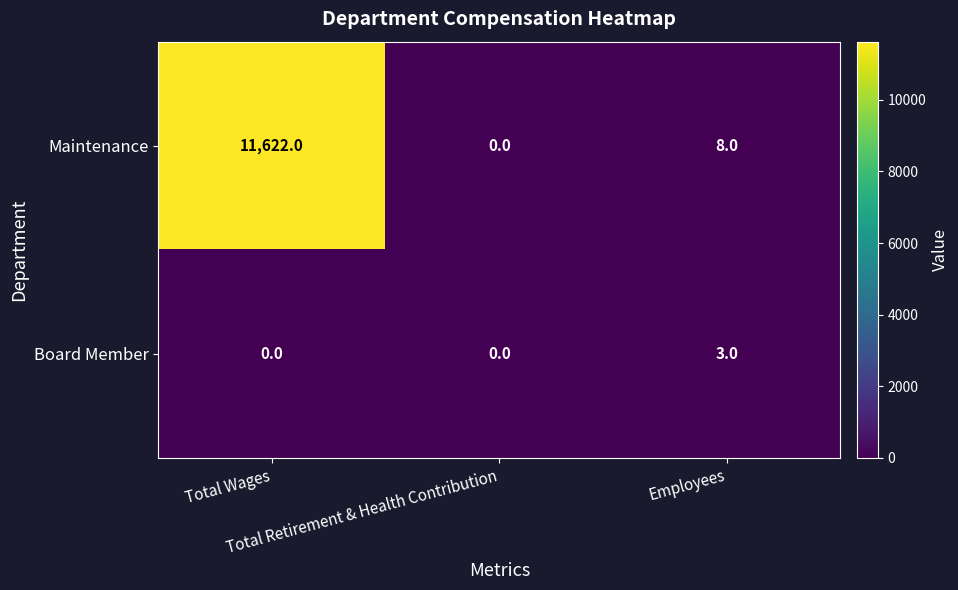

List the series in order of their peak value, lowest first.

Board Member, Maintenance